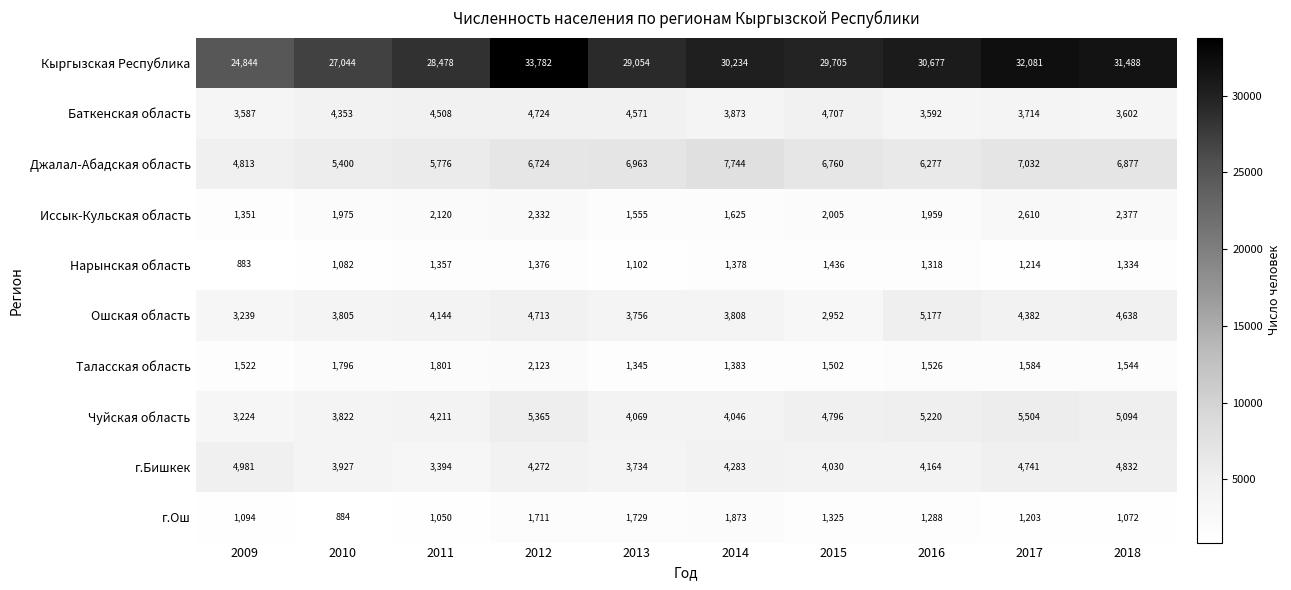

The value of Баткенская область at 2018 is 3602. True or false?

True